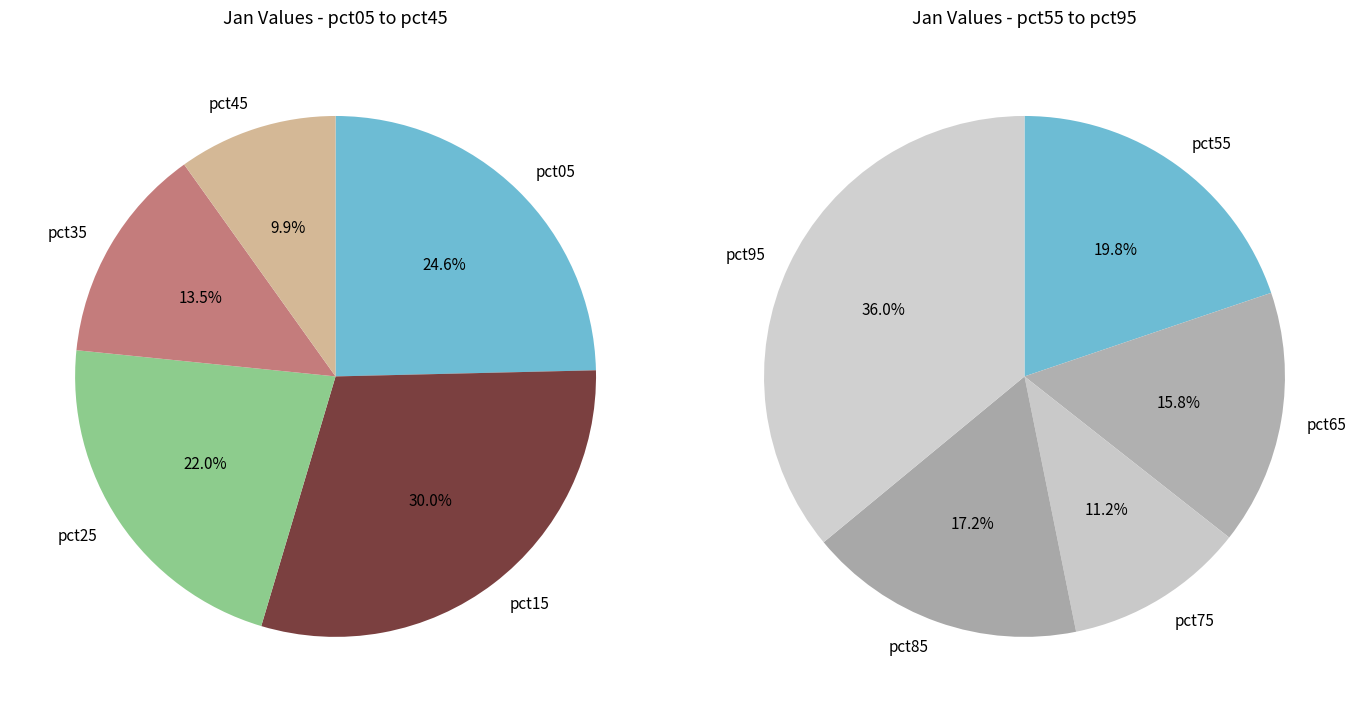

How many slices are in this pie chart?

10